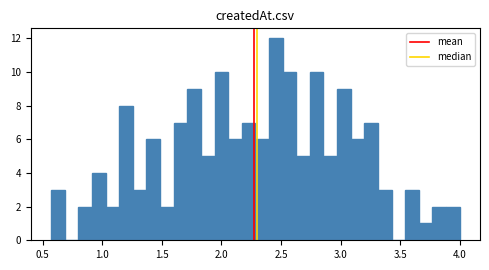

Read against the x-axis, roughly where is the centre of the tallest bar?

2.45